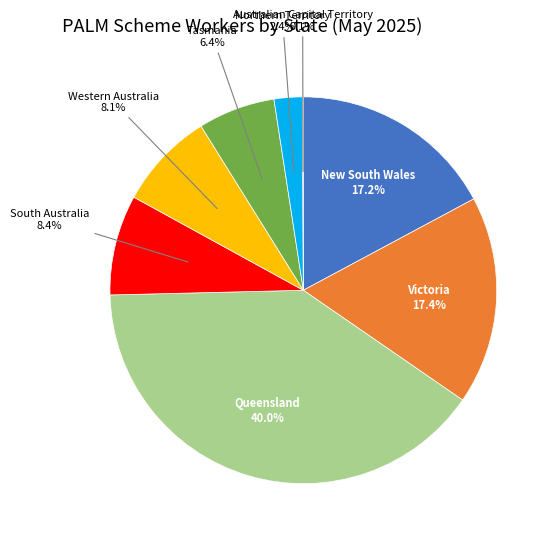

What is the ratio of the value at Tasmania to the value at Victoria?

0.4